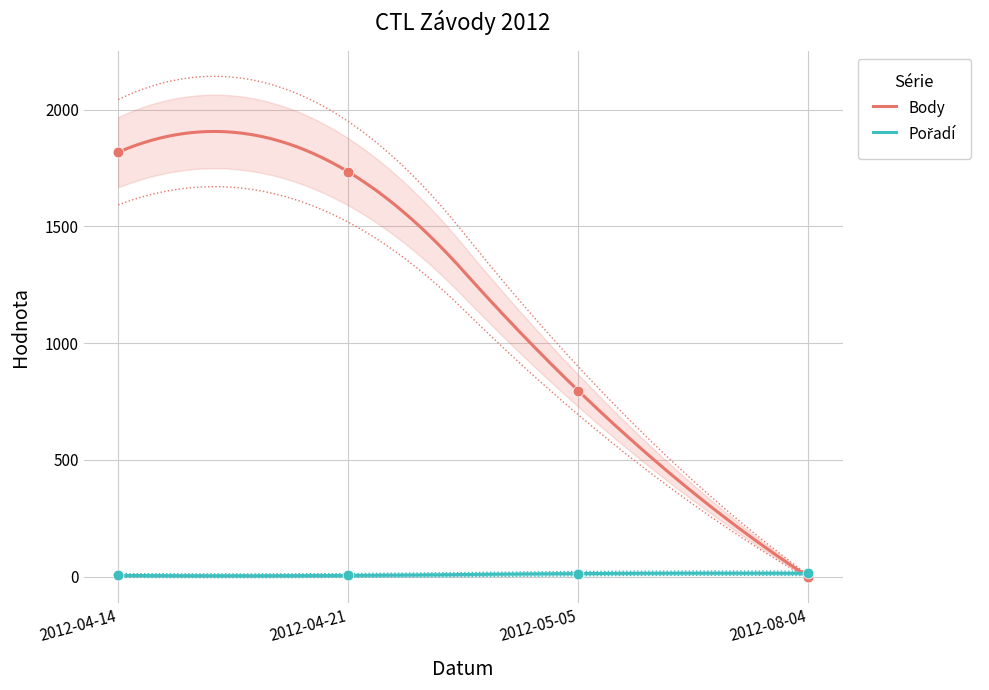

What is the total value across all series at 2012-04-14?

1823